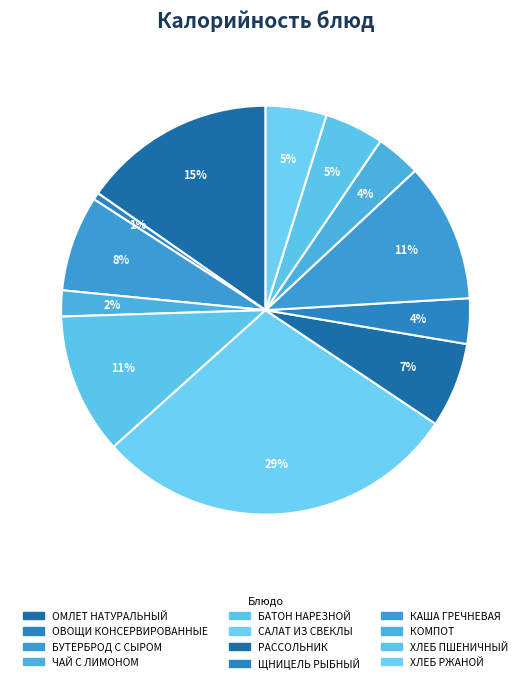

Combined, do БУТЕРБРОД С СЫРОМ and ОМЛЕТ НАТУРАЛЬНЫЙ account for over 50%?

No